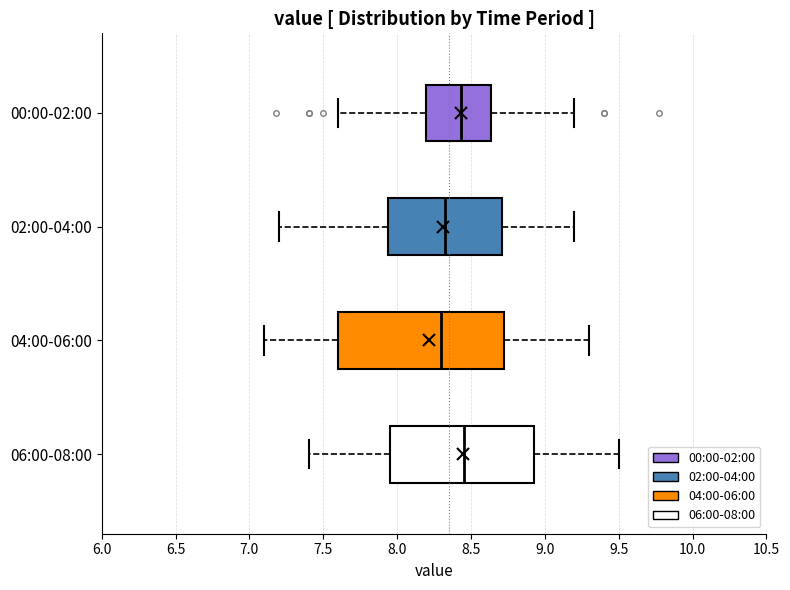

Which box is the widest, from its left edge to its right edge?

04:00-06:00